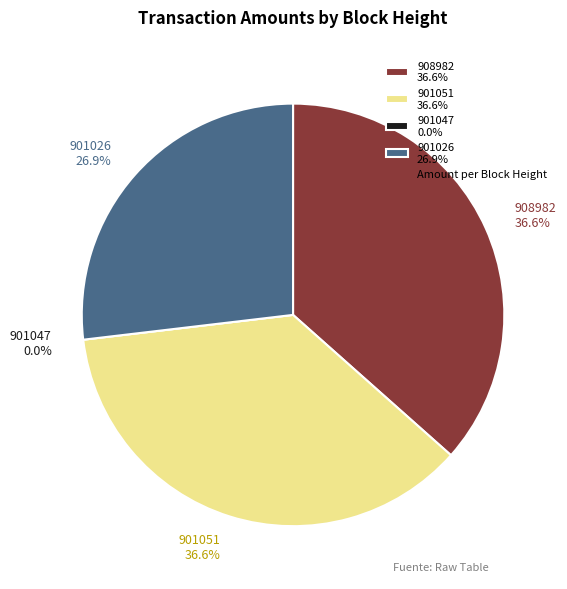

Combined, what portion of the pie is Ordinary Payment (901051) and Ordinary Payment (908982)?

73.1%